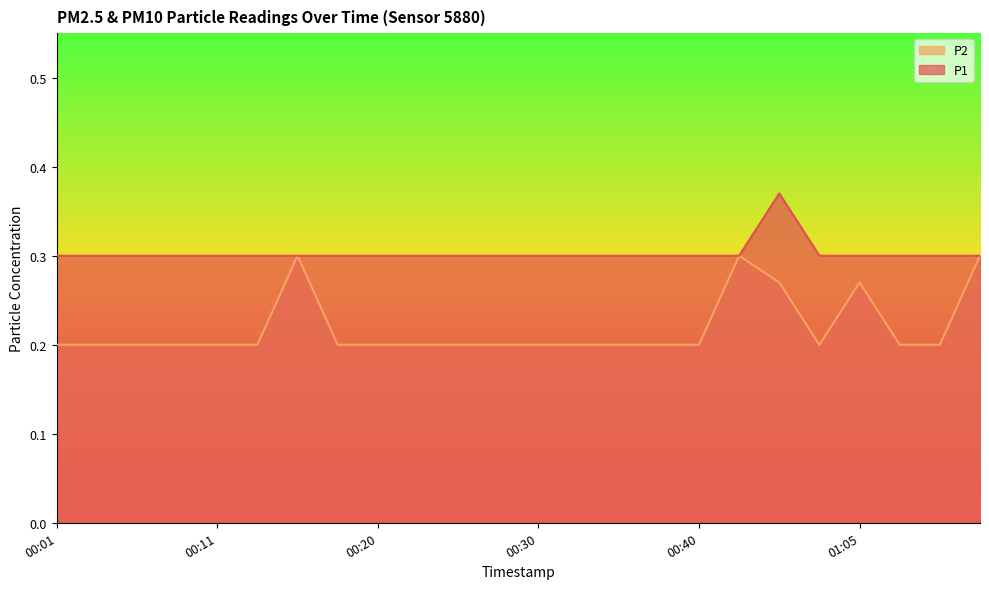

What is the maximum value for P2?

0.3